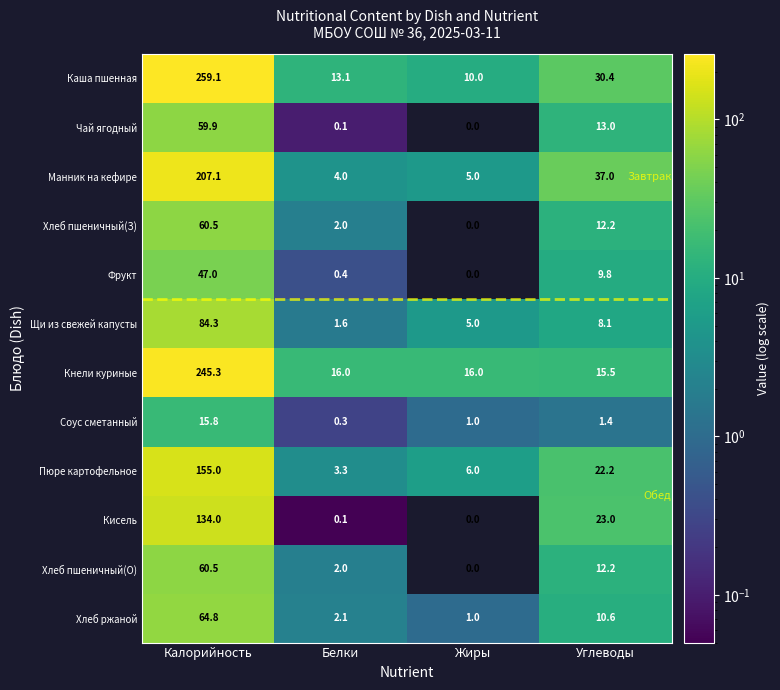

Which series has the largest total across all categories?

Каша пшенная